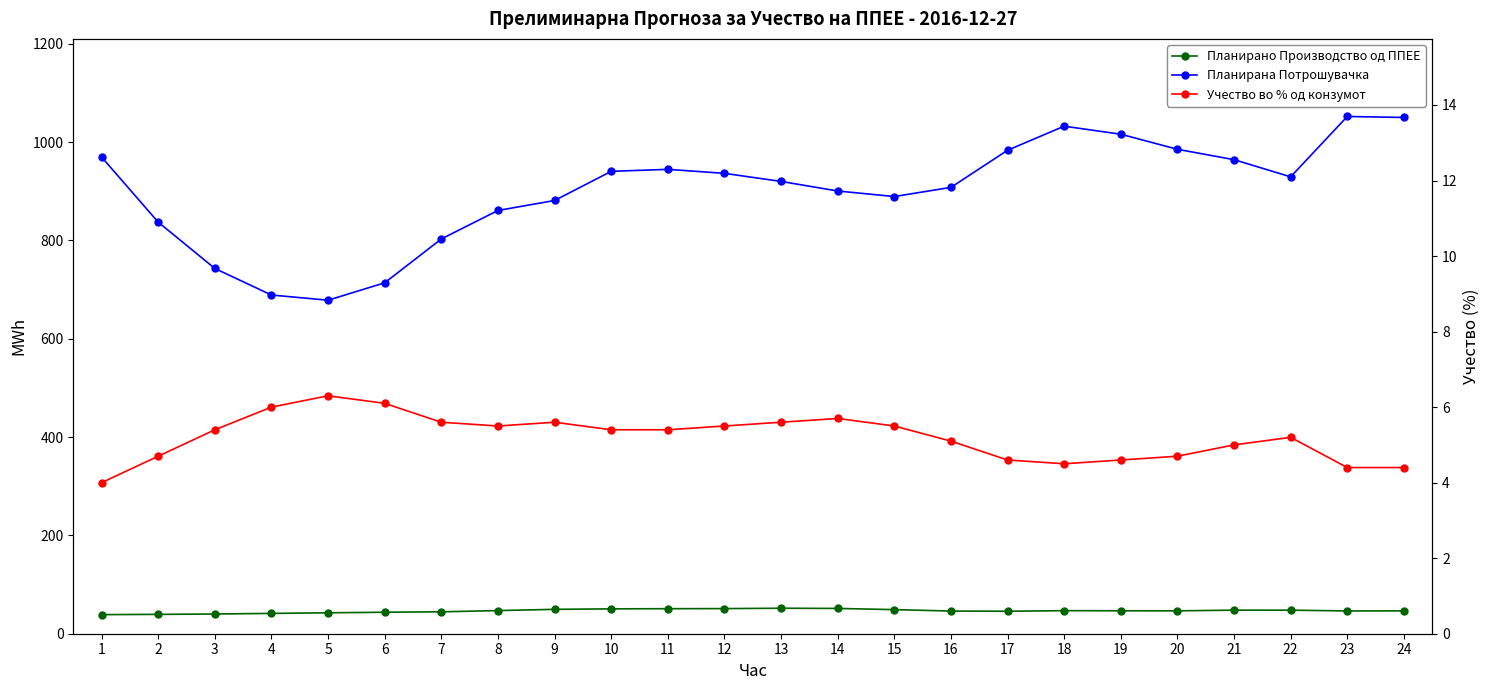

How many series are shown in this chart?

3